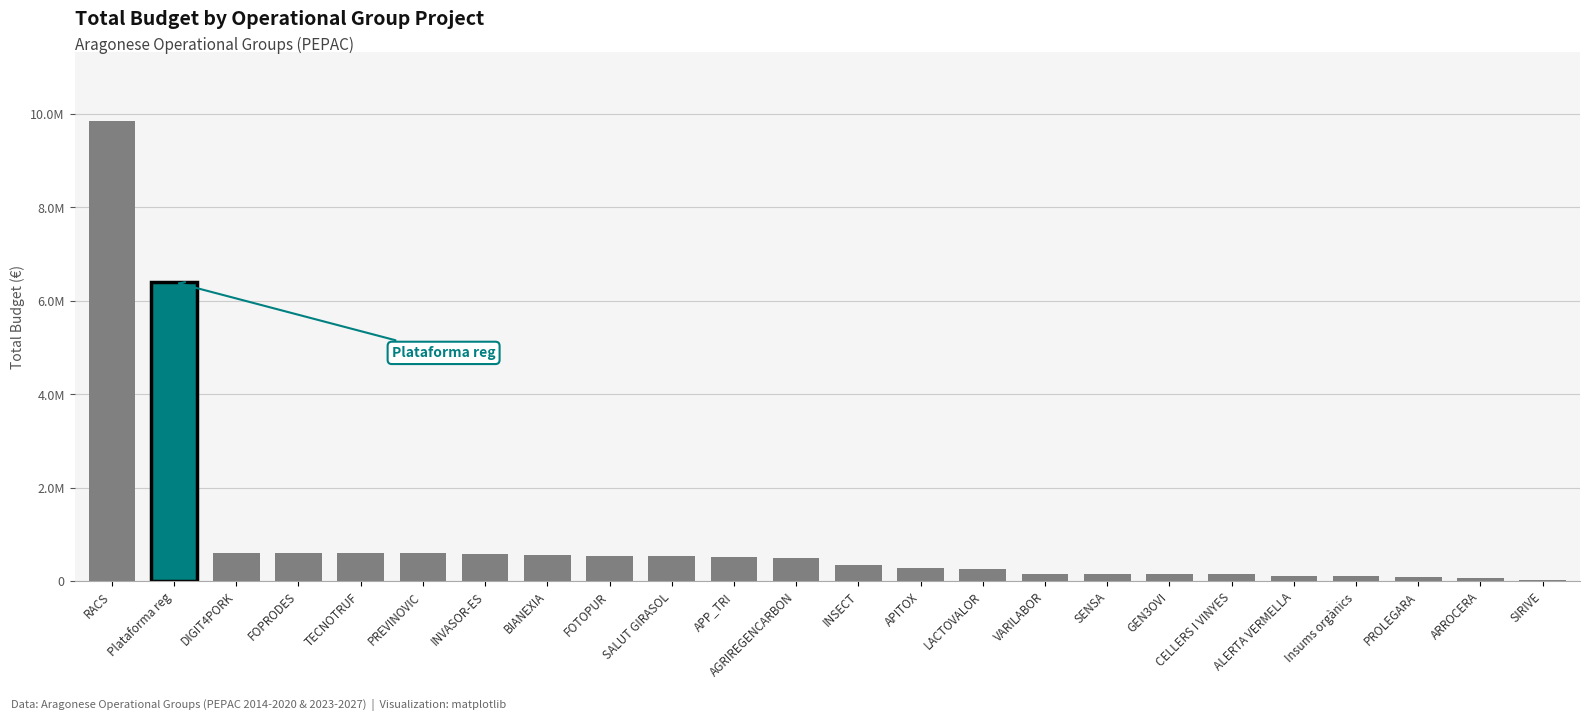

What position from the left is INSECT?

13